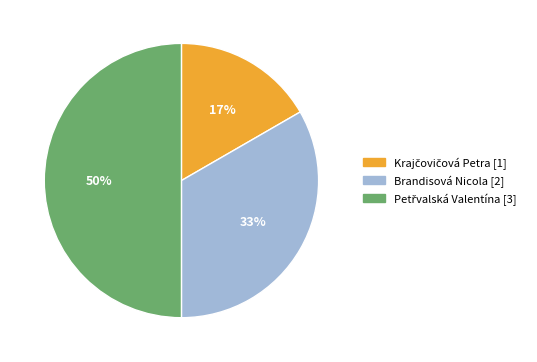

Is Brandisová Nicola [2] the majority of the pie?

No